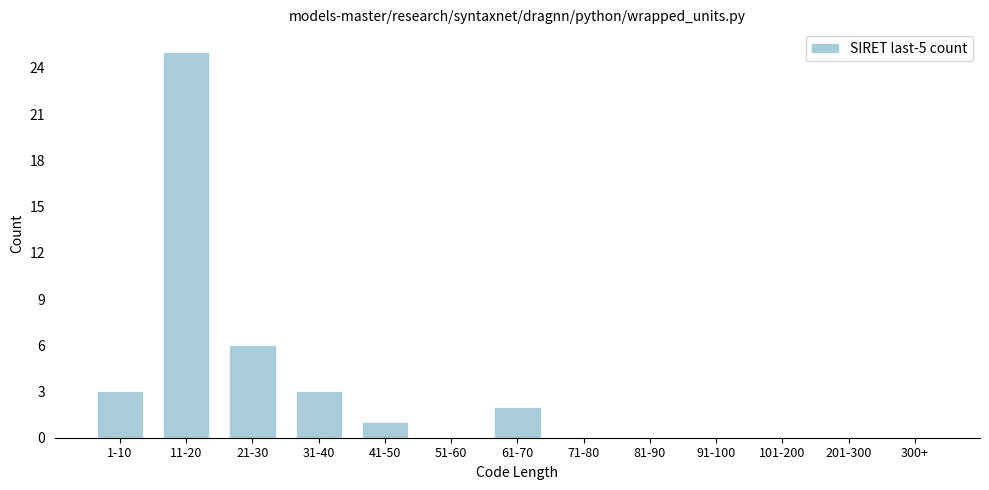

Reading left to right, list all the values displayed in this chart.

1-10=3	11-20=25	21-30=6	31-40=3	41-50=1	51-60=0	61-70=2	71-80=0	81-90=0	91-100=0	101-200=0	201-300=0	300+=0